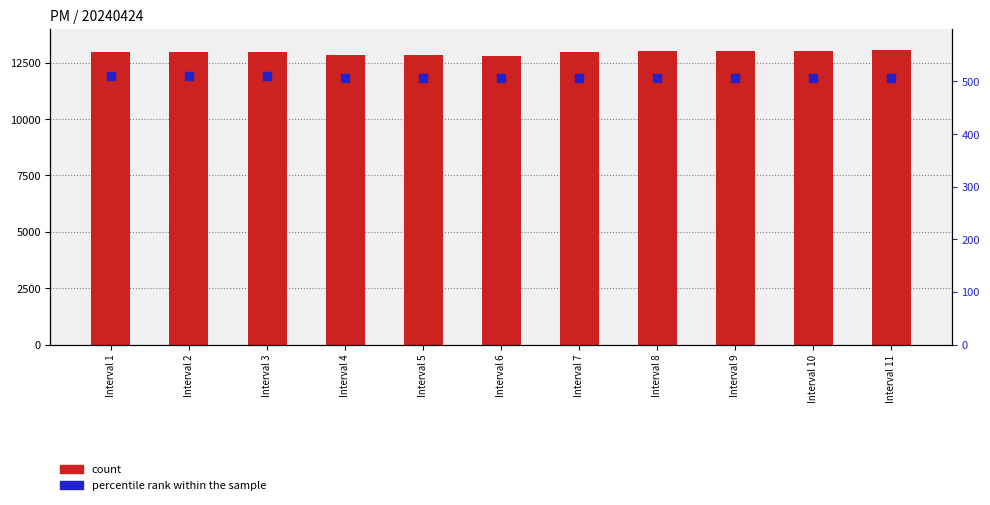

Which series contains the lowest Y value?

count